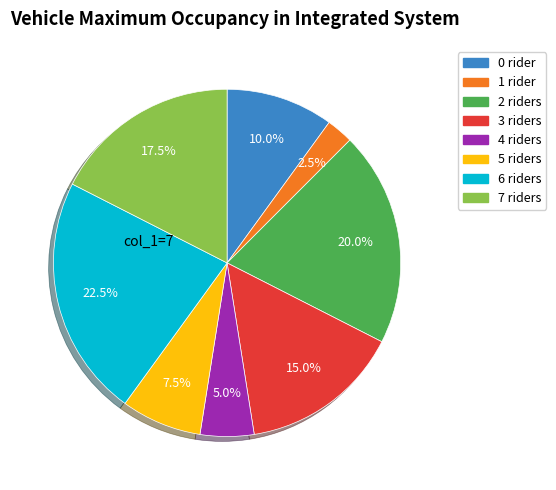

Is there any slice that represents more than half of the pie?

No